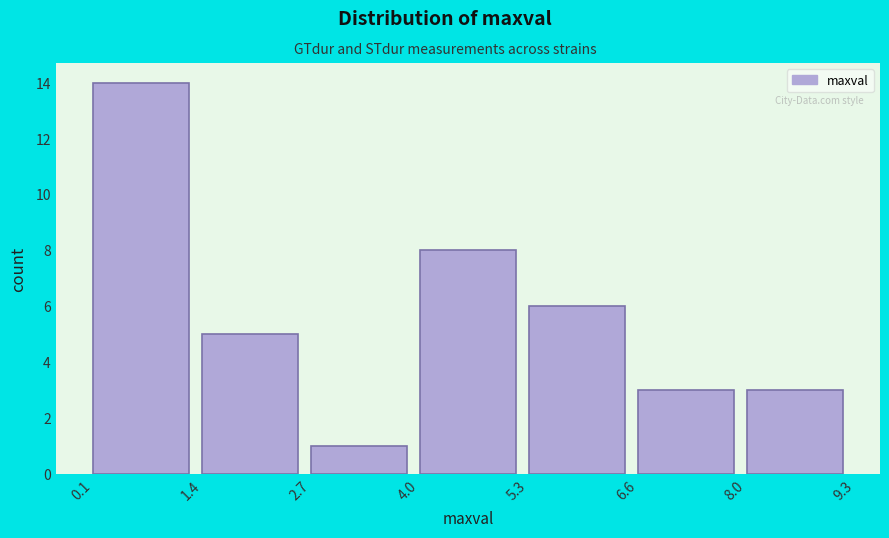

Which range on the x-axis has the tallest bar?

0.1 to 1.4